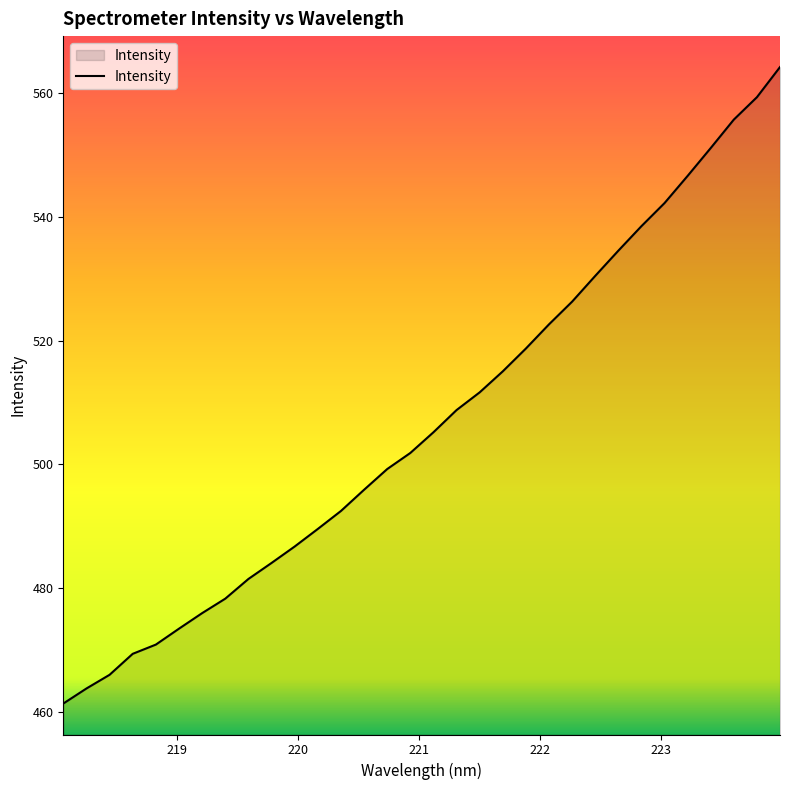

How many lines are shown in the chart?

1